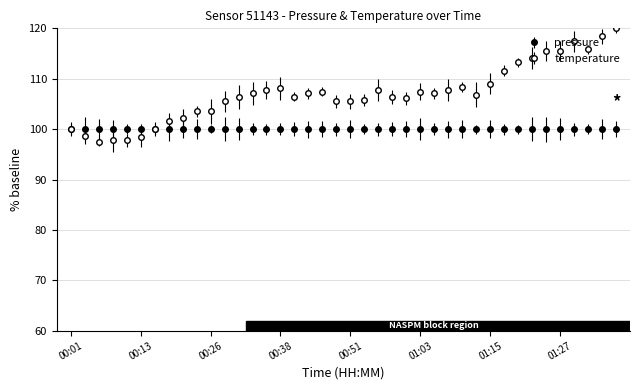

Does the chart have visible grid lines?

Yes